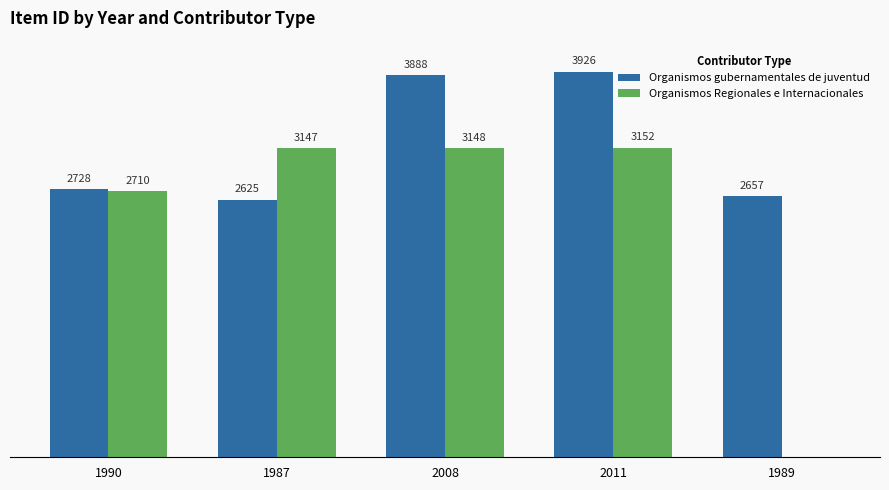

Is the value of Organismos gubernamentales de juventud at 2011 greater than the value of Organismos Regionales e Internacionales at 1990?

Yes